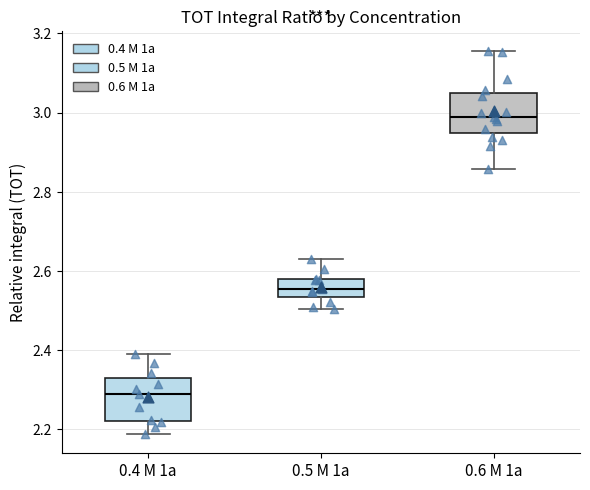

Reading left to right, read every box against the y-axis: the position of its median line, the range the box covers, and the ends of its whiskers. The values are not printed on the chart, so give them approximately, as read against the axis.

0.4 M 1a: median 2.28, box 2.22 to 2.32, whiskers 2.18 to 2.40
0.5 M 1a: median 2.56, box 2.54 to 2.58, whiskers 2.50 to 2.62
0.6 M 1a: median 2.98, box 2.94 to 3.04, whiskers 2.86 to 3.16